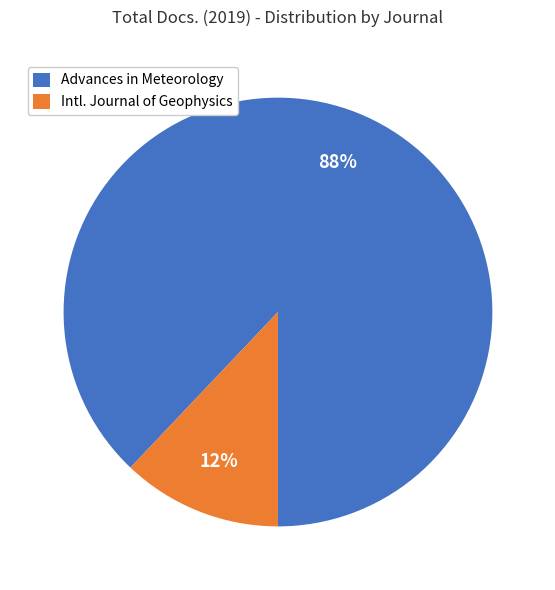

Between Advances in Meteorology and Intl. Journal of Geophysics, which is larger?

Advances in Meteorology